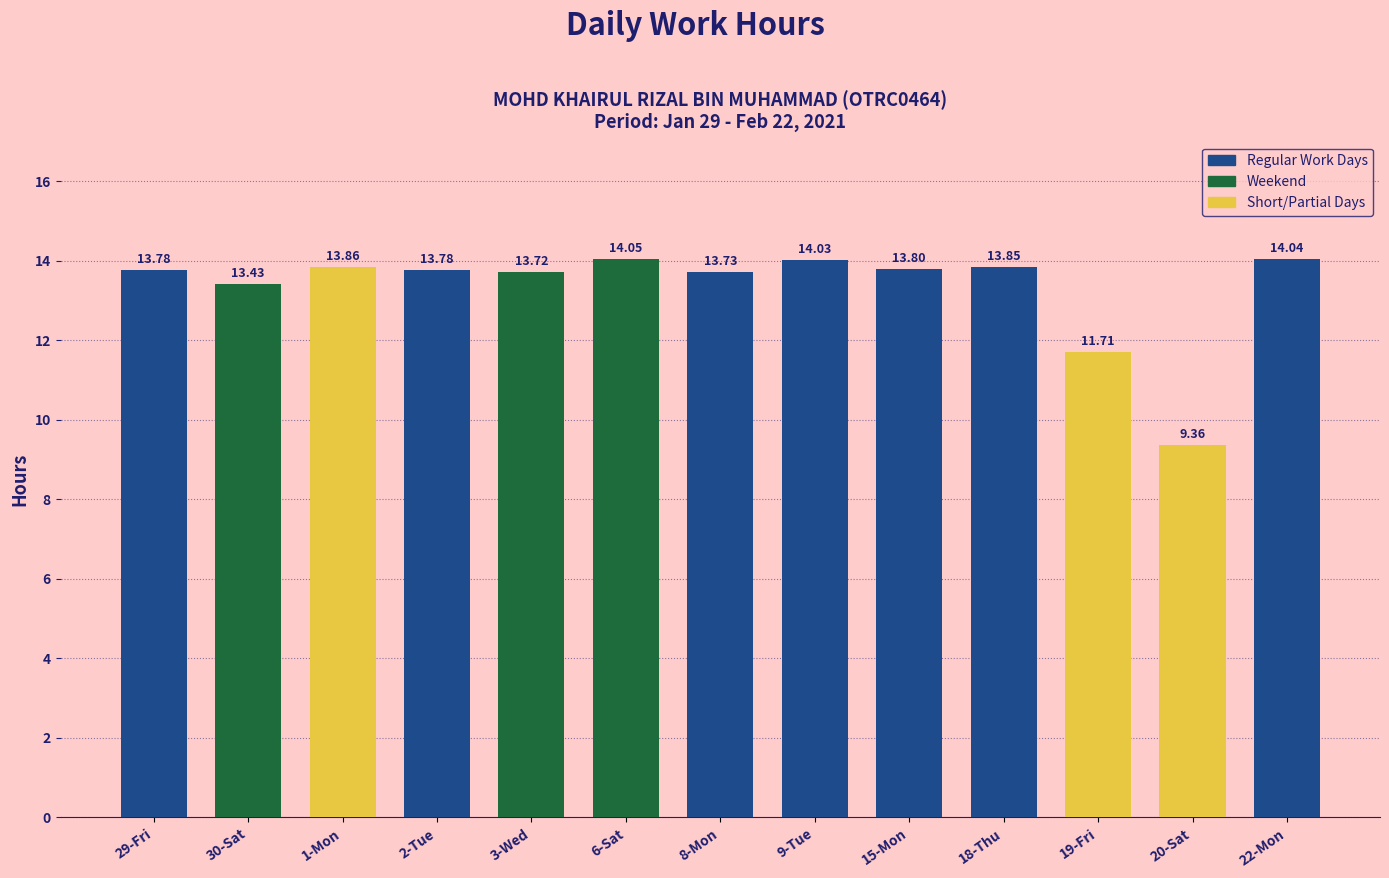

Count the number of values greater than 13.

11